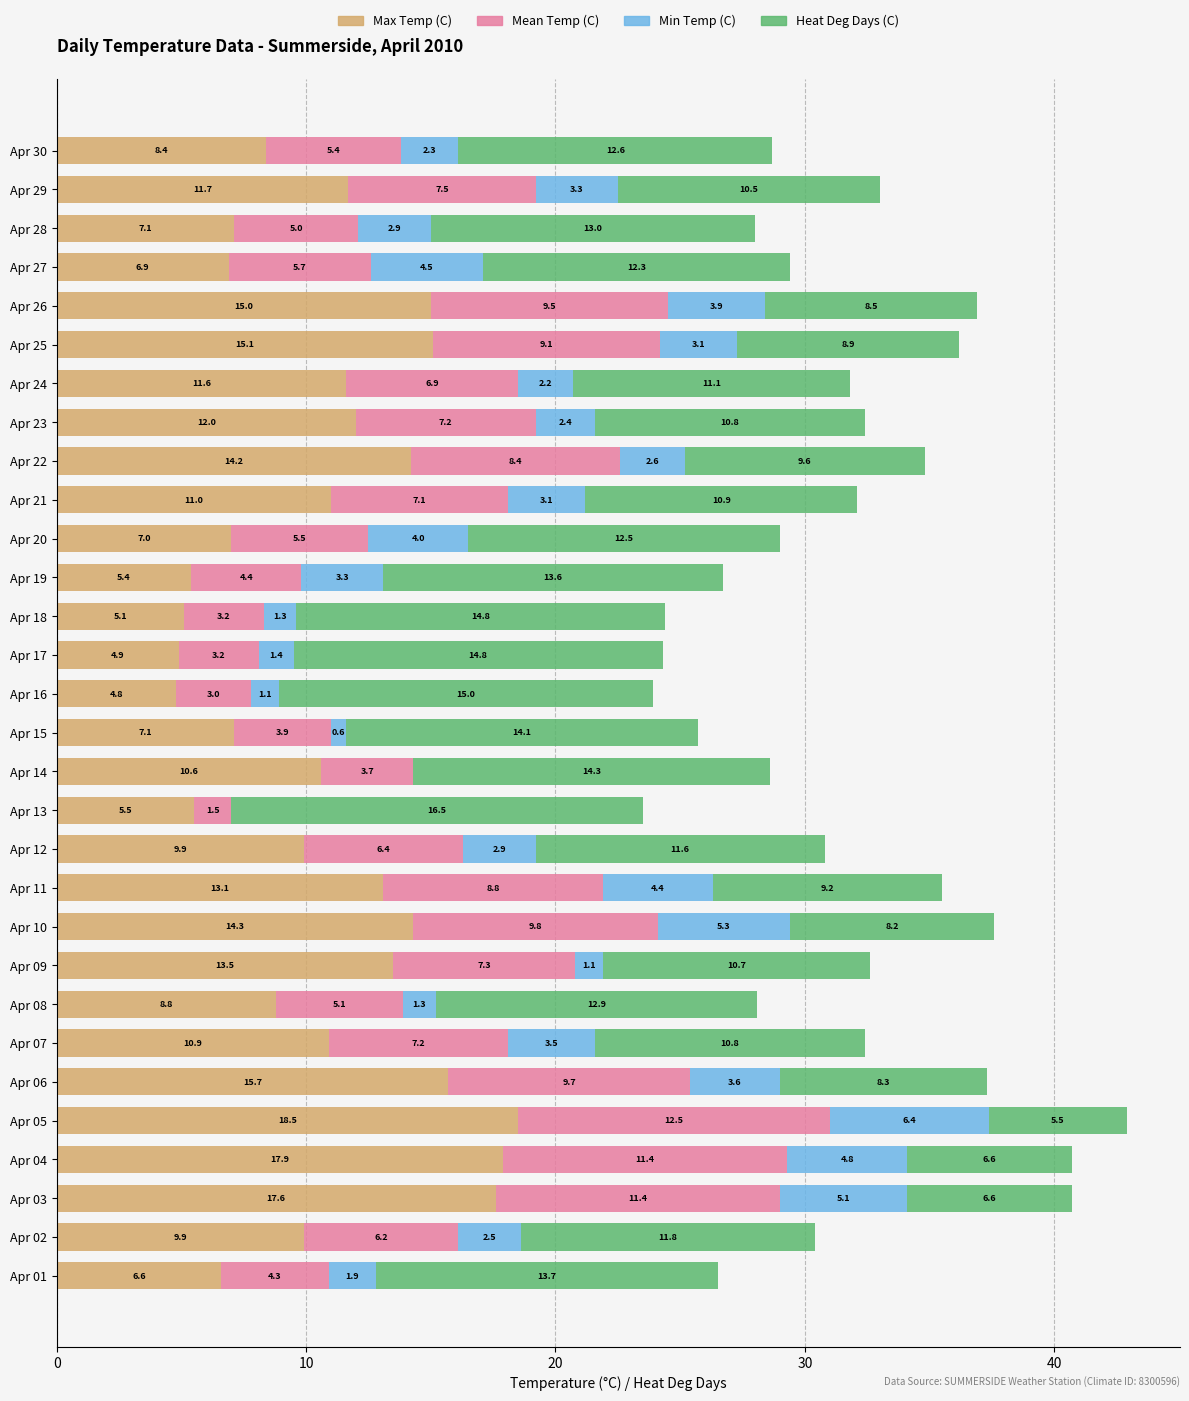

Read the Max Temp (C) value at Apr 23.

12.0